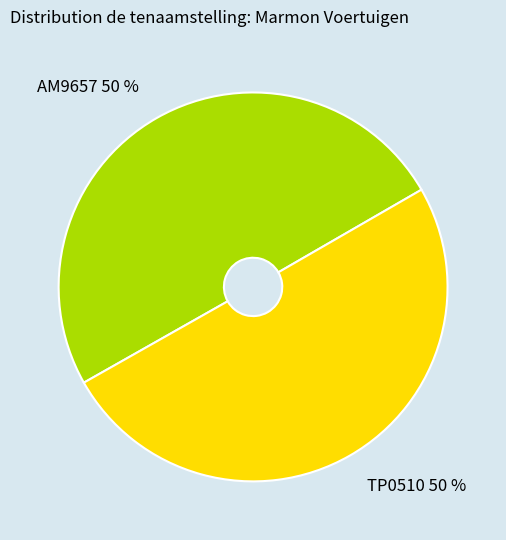

The TP0510 slice represents 39% of the pie. True or false?

False